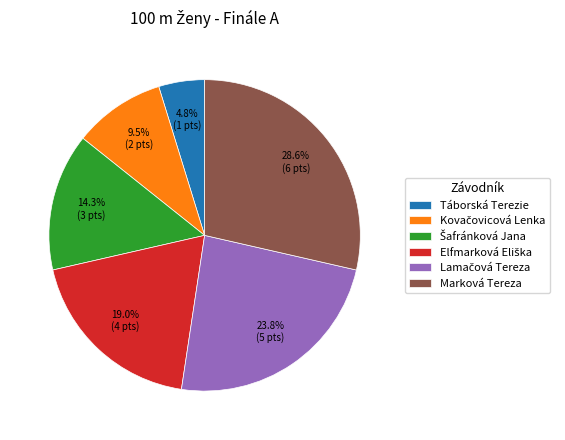

What portion of the pie excludes Marková Tereza?

71.4%